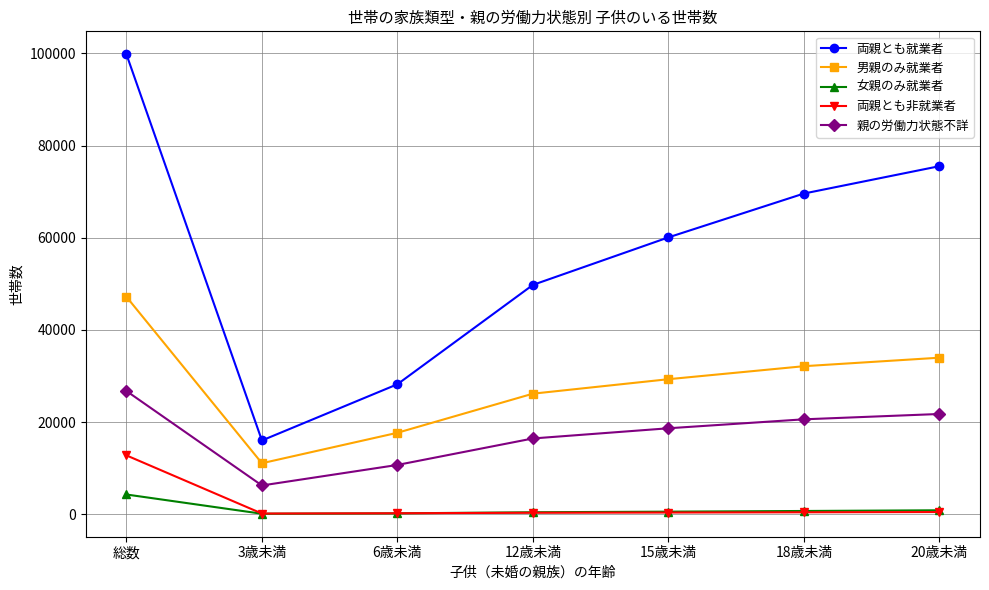

True or false: 両親とも就業者 and 両親とも非就業者 cross at least once.

False